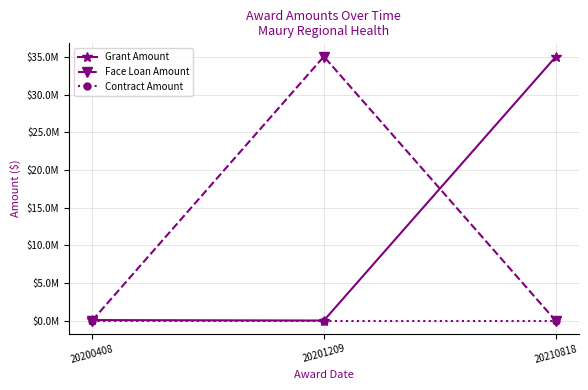

Rank the series at 20201209 from highest to lowest value.

Face Loan Amount, Grant Amount, Contract Amount